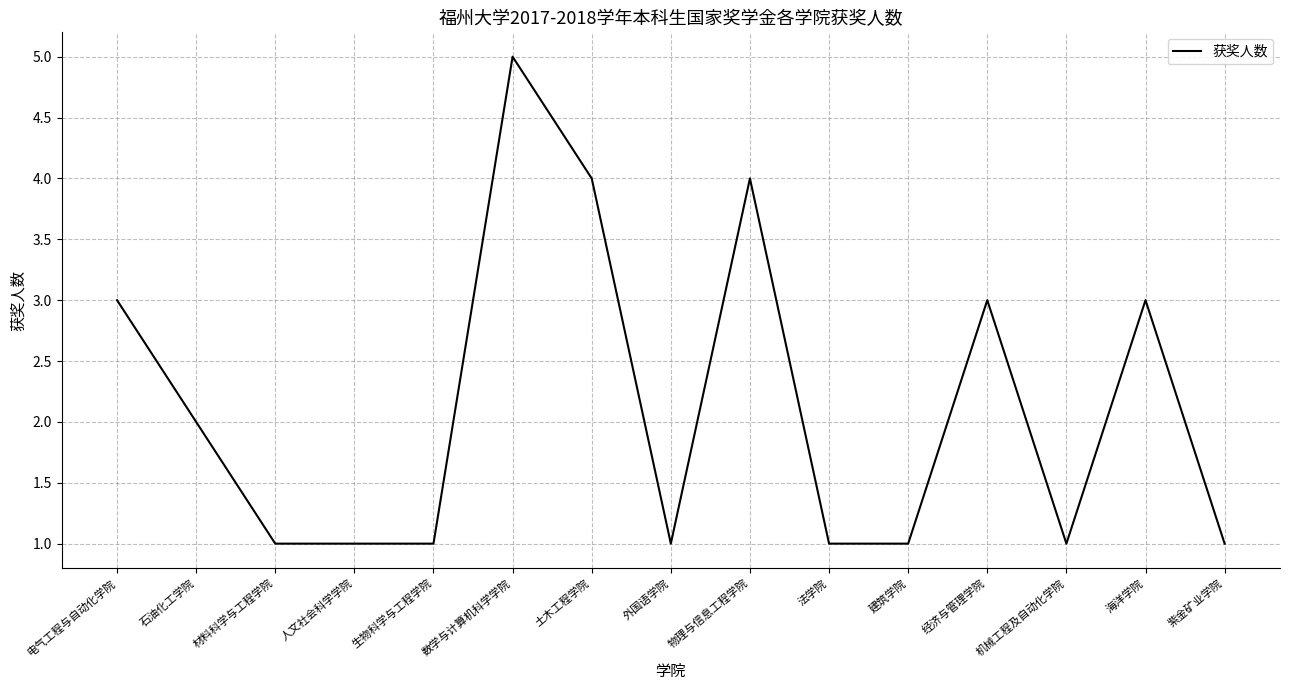

Is it true that the value at 外国语学院 is 2?

False